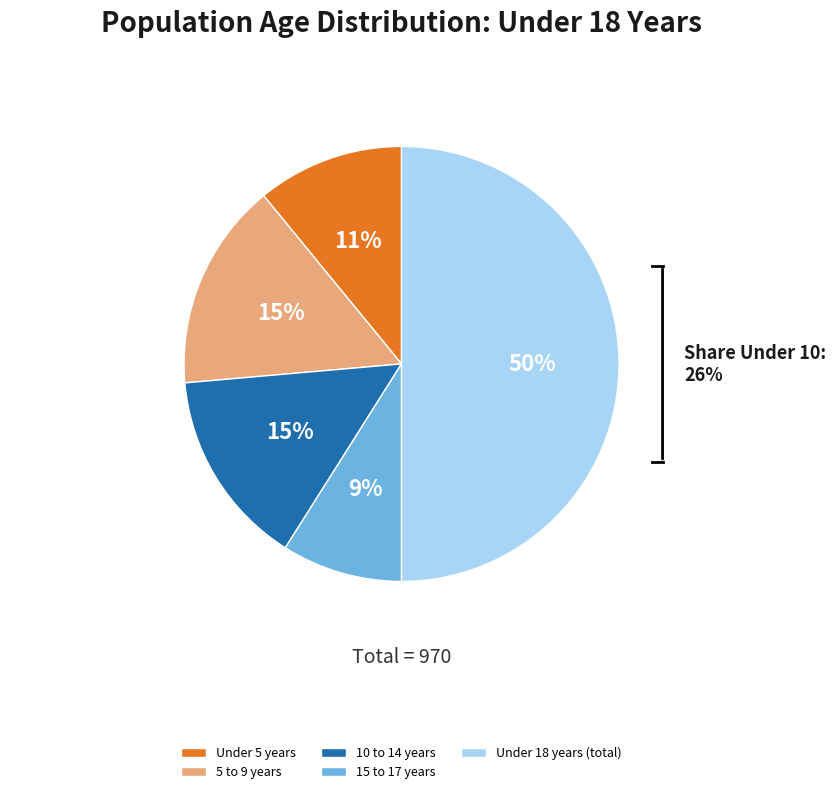

Count the number of slices in the pie.

5